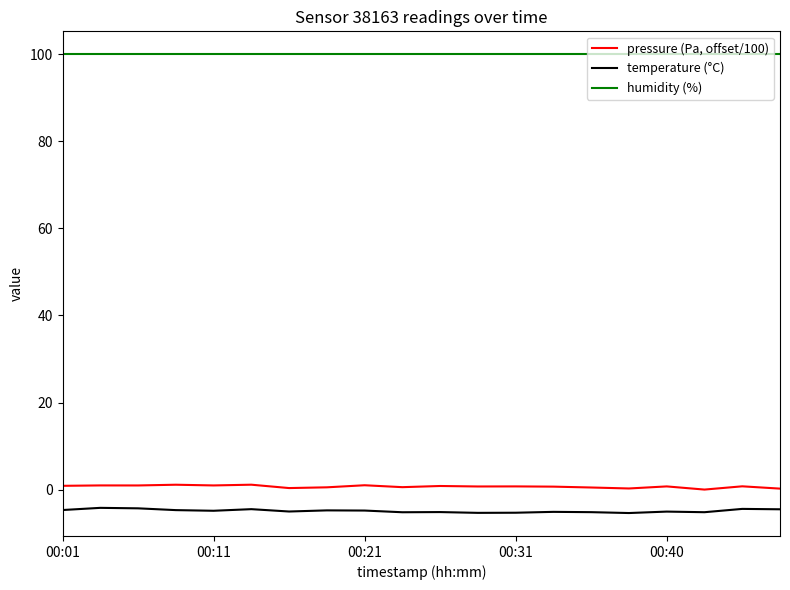

List the series in order of their peak value, lowest first.

temperature (°C), pressure (Pa, offset/100), humidity (%)